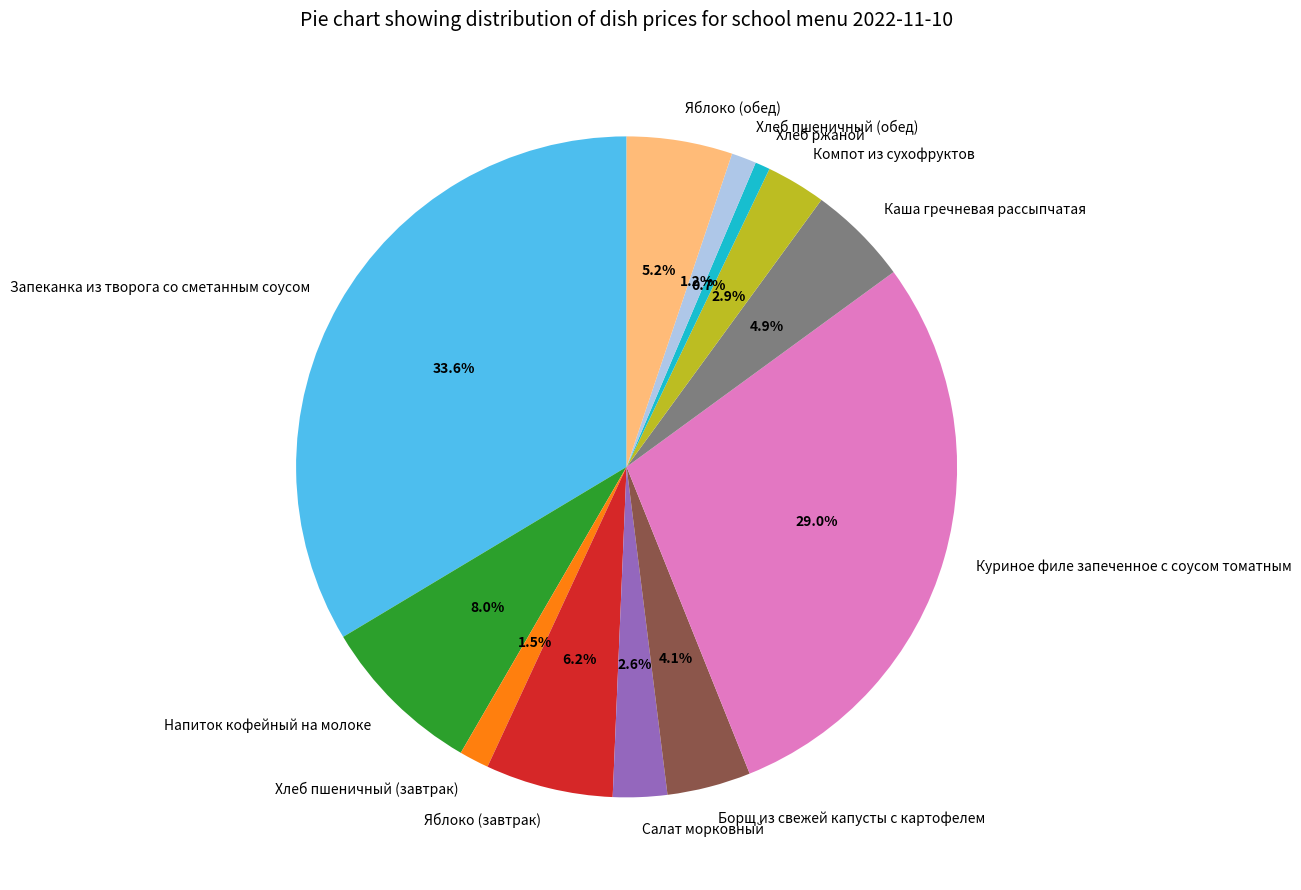

What is the largest slice in the pie chart?

Запеканка из творога со сметанным соусом